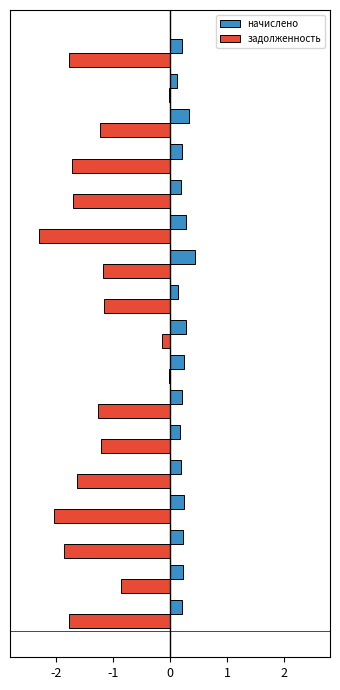

Rank the series by their average value, from lowest to highest.

задолженность, начислено